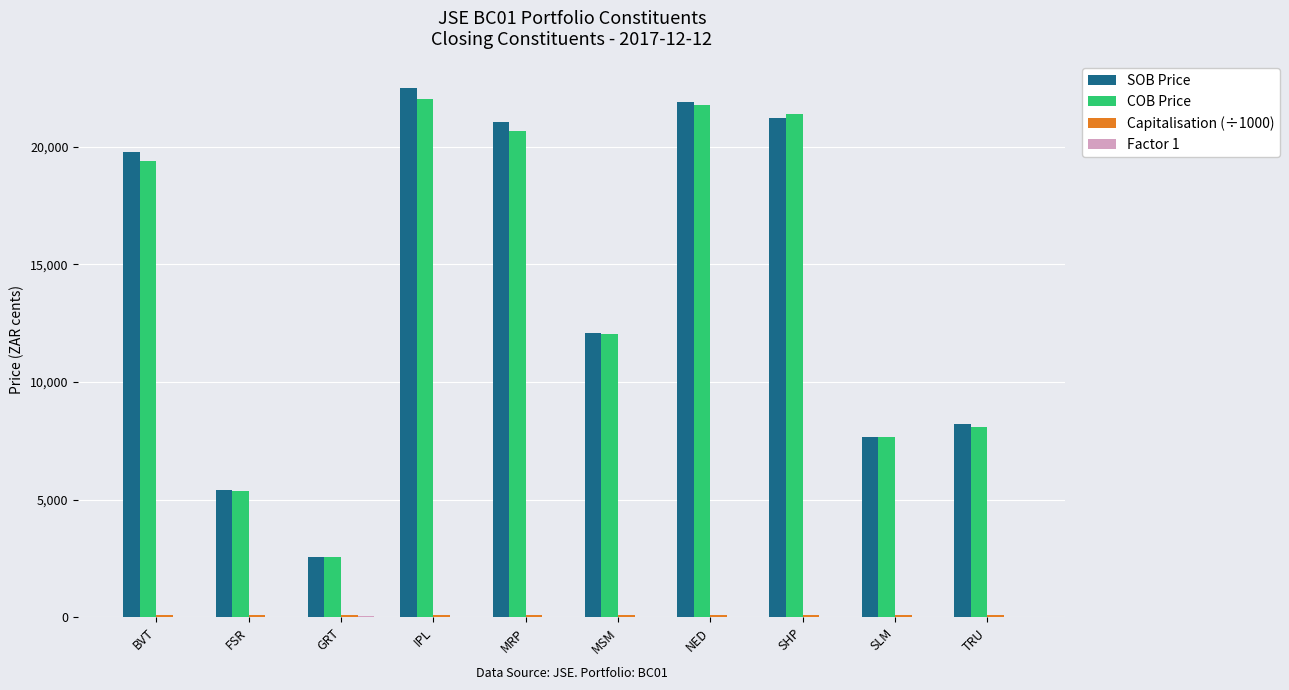

Is it true that COB Price equals 7034.3 at MRP?

False